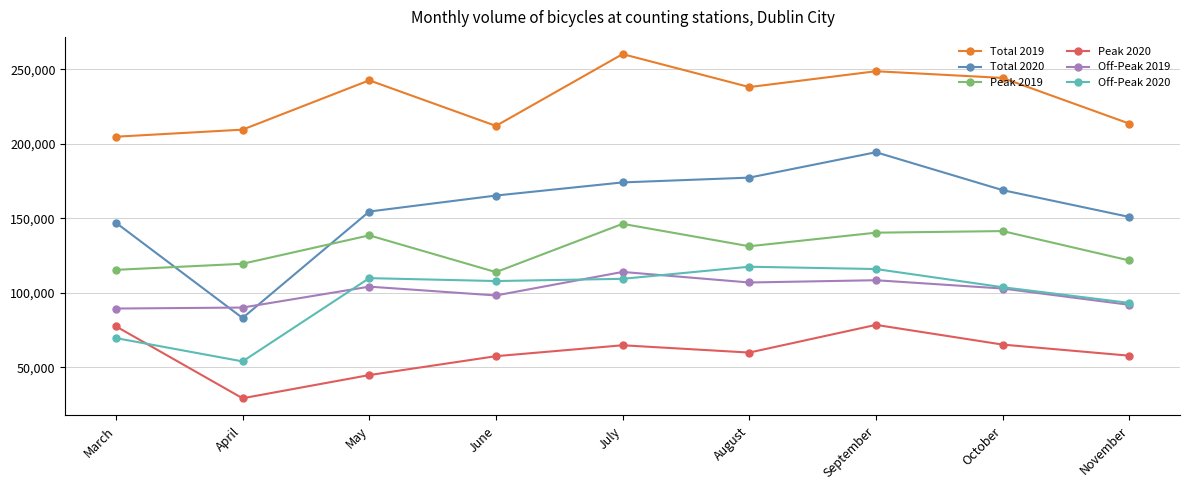

In Peak 2020, how many points are higher than both neighbors (excluding endpoints)?

2